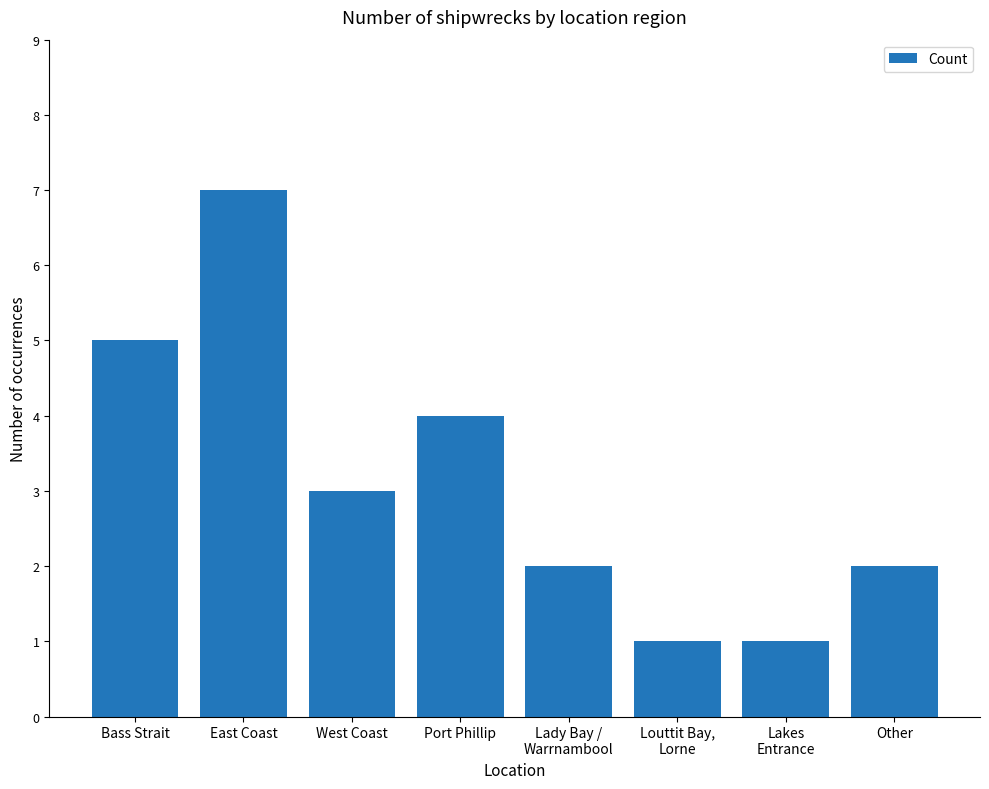

What is the value of the 2nd bar from the left?

7